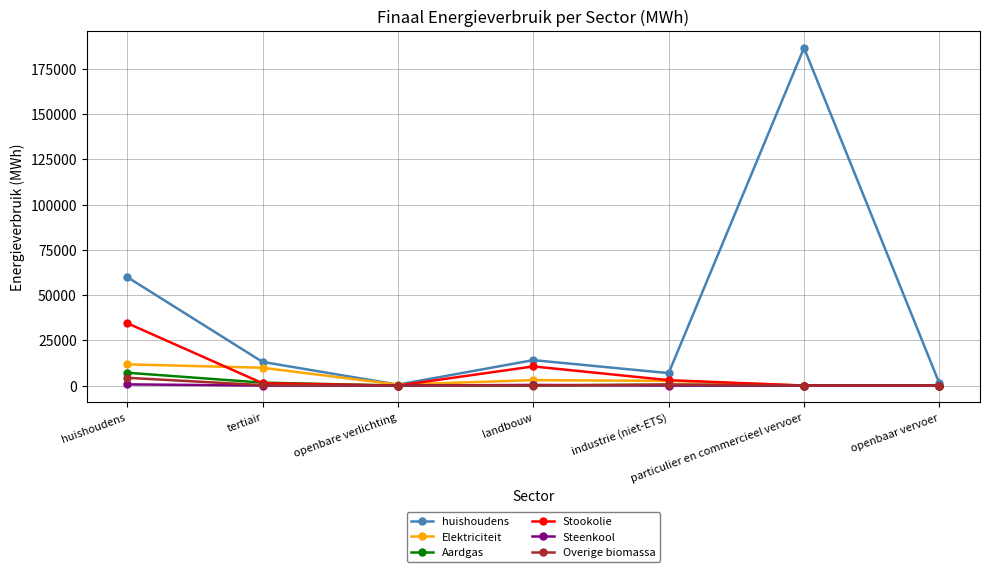

True or false: Aardgas has more than 0 interior local peaks.

True